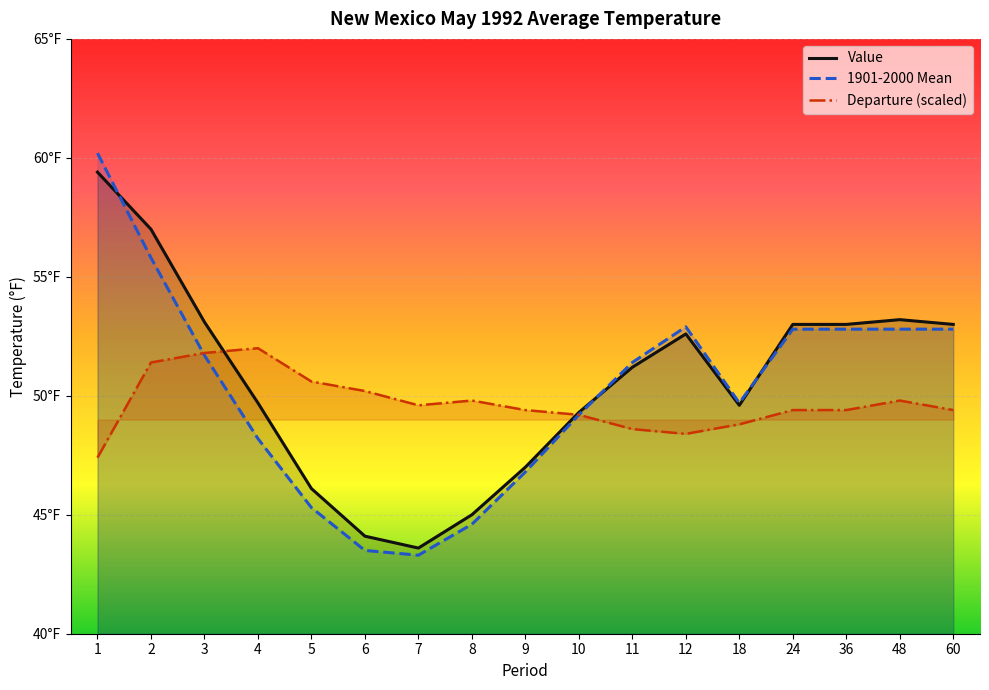

List the series in order of their peak value, lowest first.

Departure (scaled), Value, 1901-2000 Mean